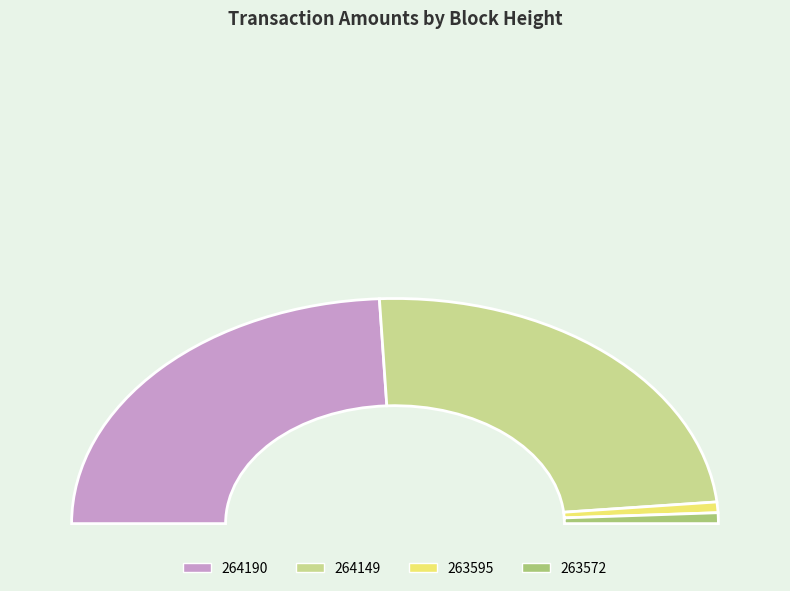

True or false: 264190 accounts for 48% of the total.

True